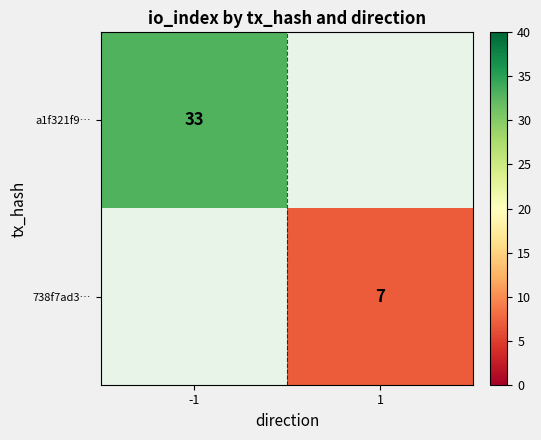

True or false: 738f7ad3… has a value of 7 at 1.

True